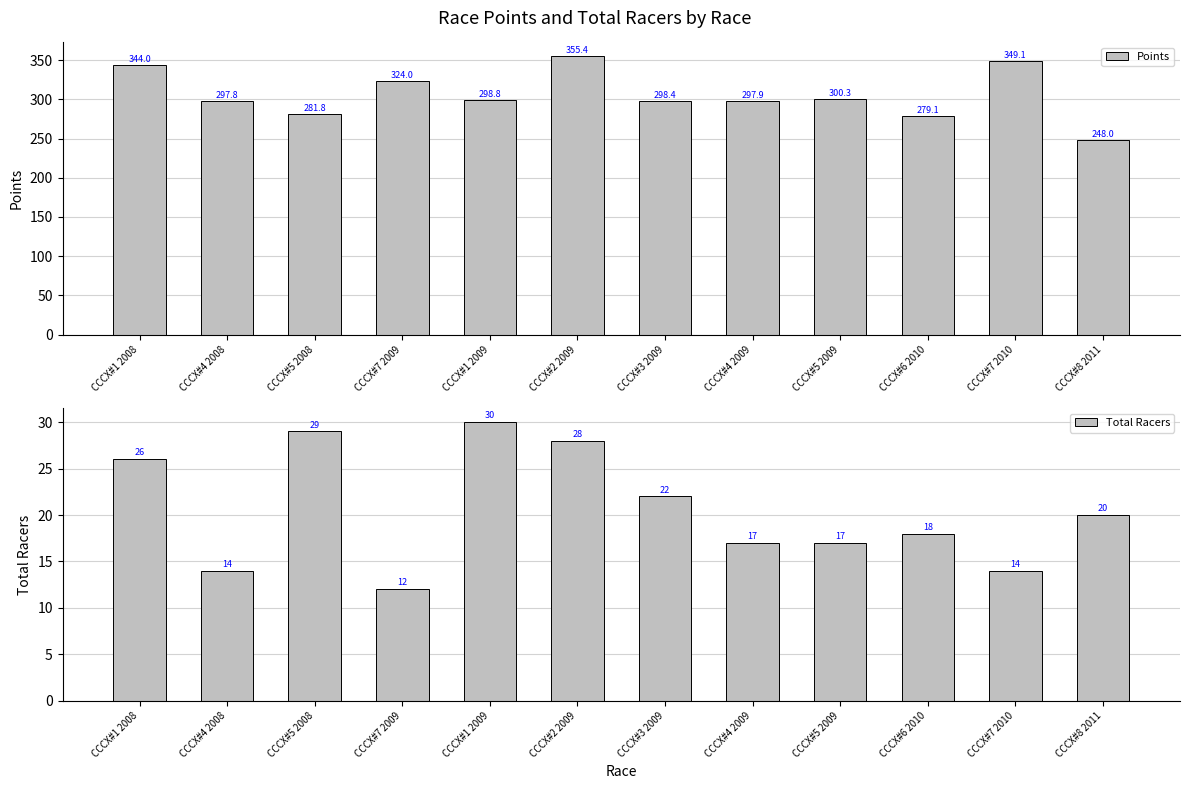

What is the sum of all Points values?

3674.6